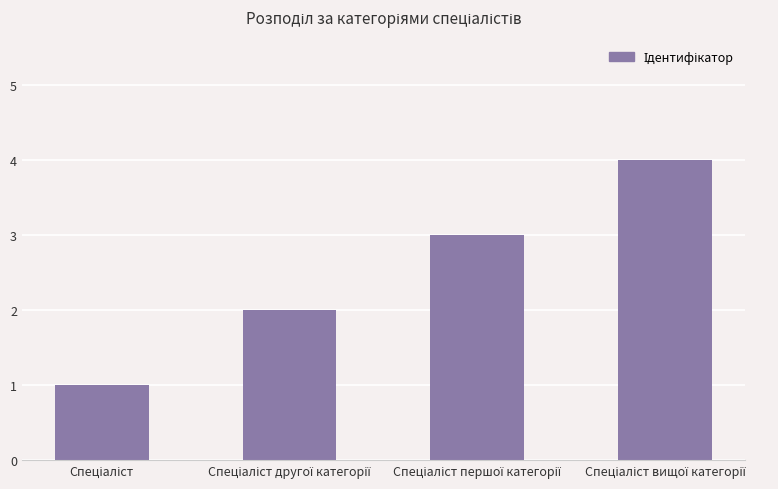

Reading right to left, what are all the values shown in this chart?

4	3	2	1